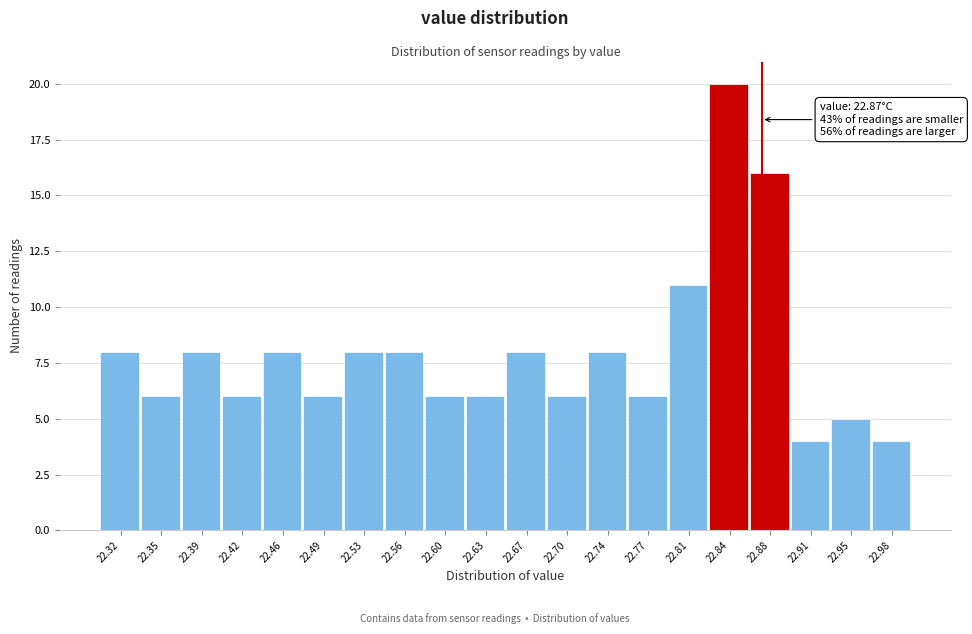

Which range on the x-axis has the tallest bar?

22.825 to 22.860